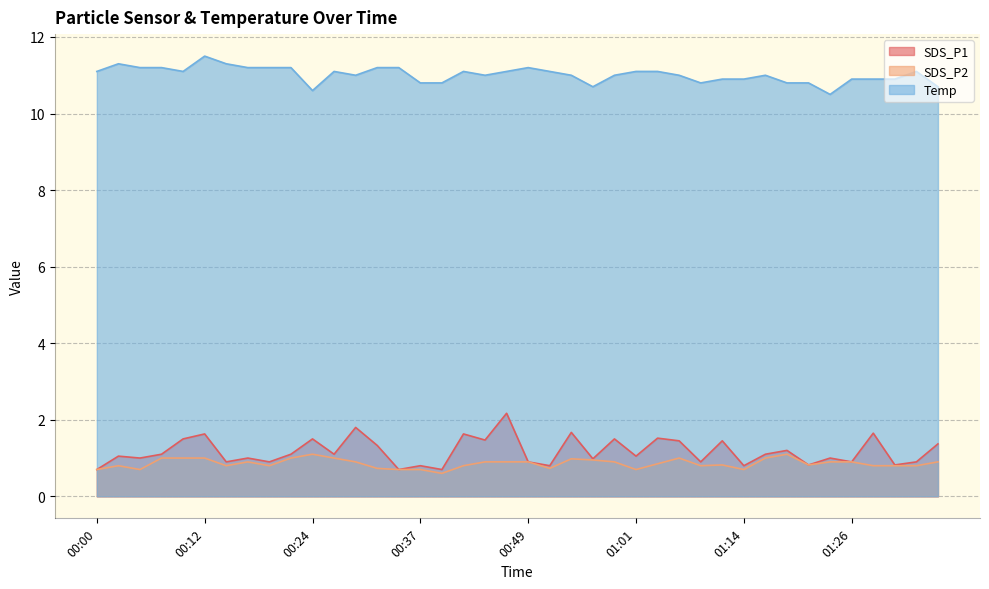

In Temp, how many points are higher than both neighbors (excluding endpoints)?

7